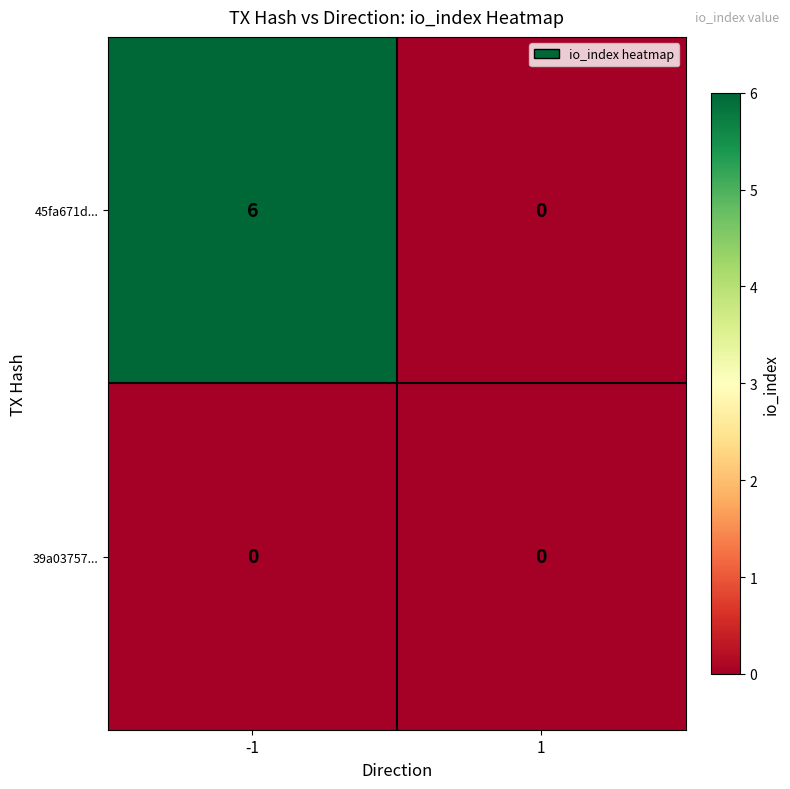

At how many categories does at least one series exceed 3?

1